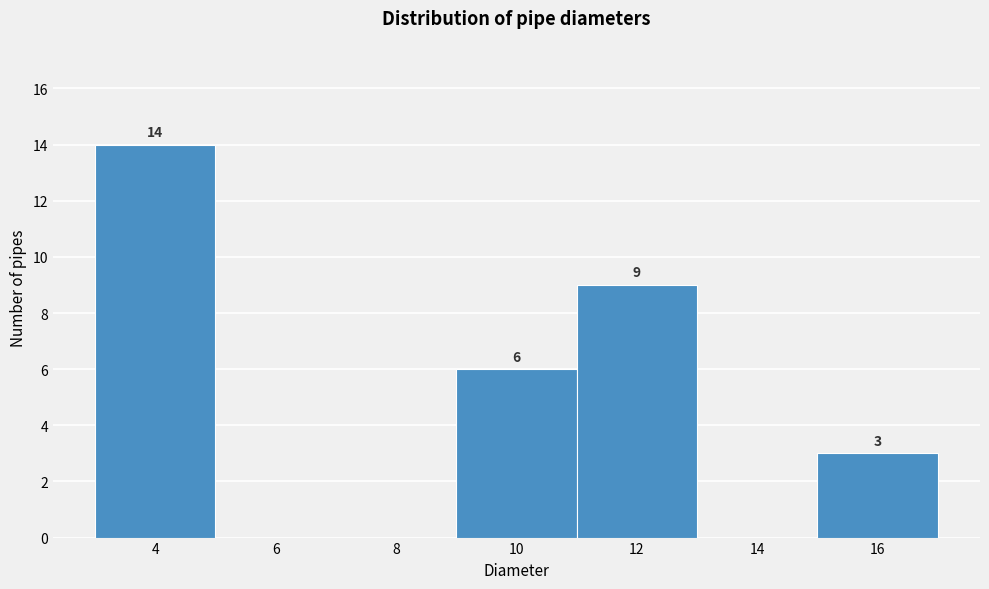

Reading right to left, what are all the values shown in this chart?

16=3	14=0	12=9	10=6	8=0	6=0	4=14